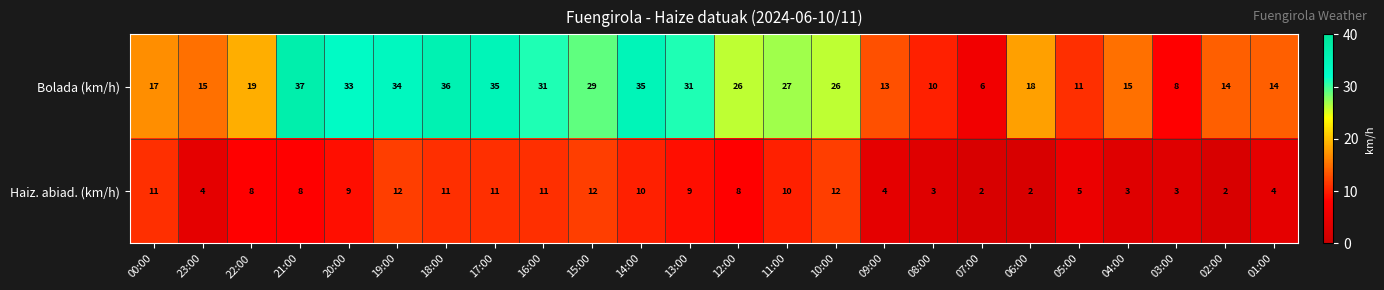

At which label is Bolada (km/h) closest to 21?

22:00